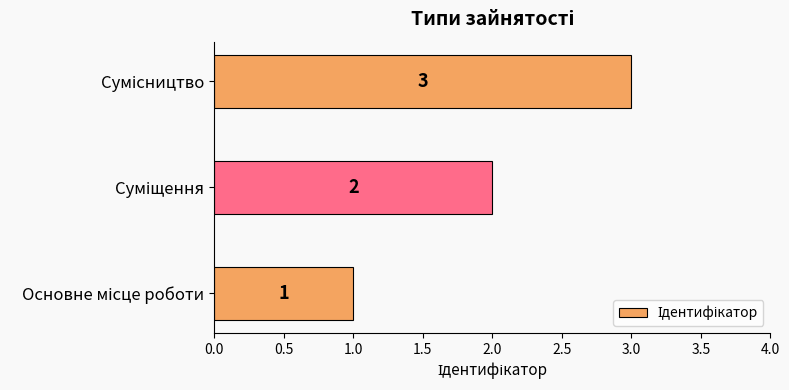

Count the values in the range 1 to 3.

3